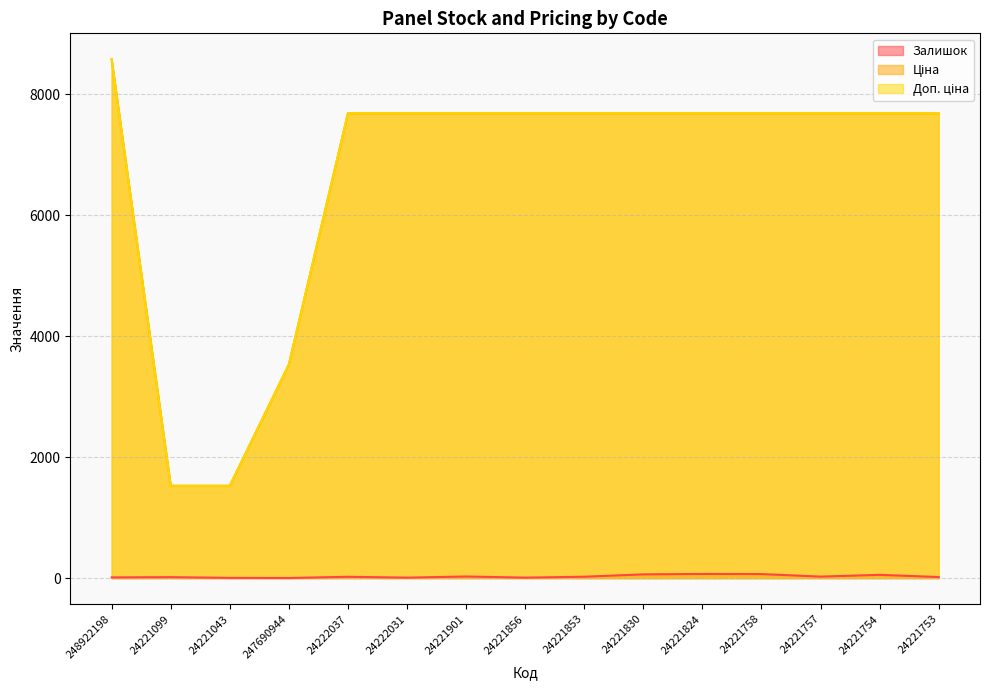

At which category is the sum across all series the highest?

248922198